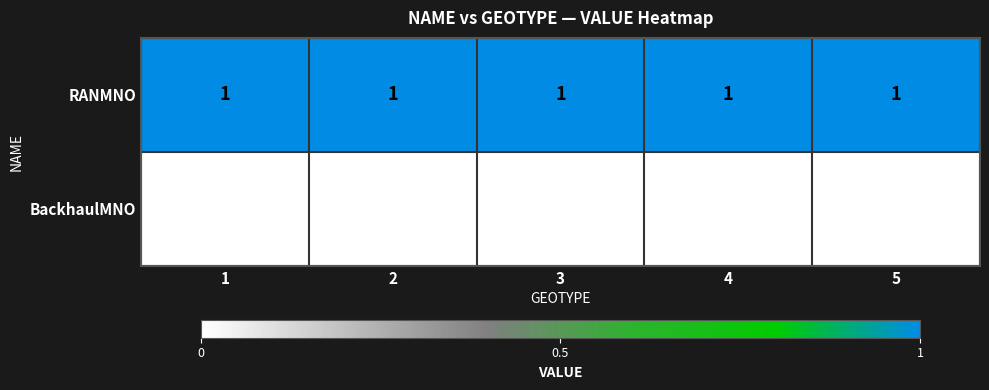

What is the sum of all RANMNO values?

5